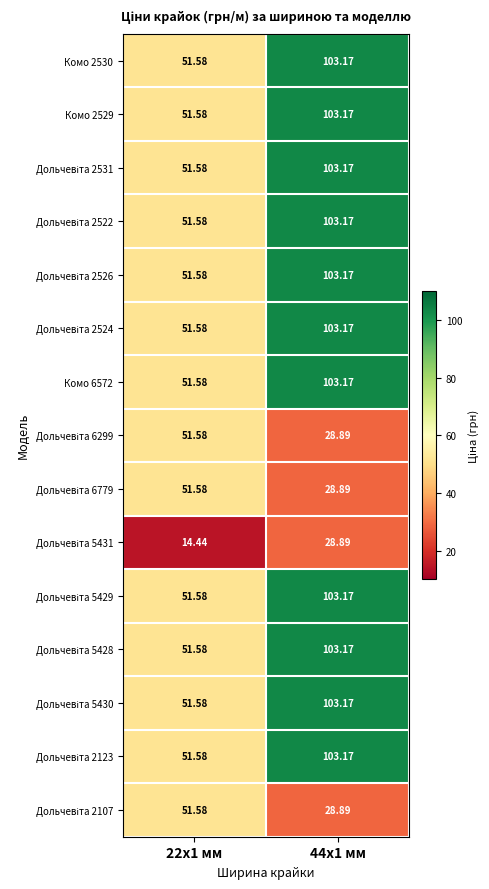

Between 22x1 мм and 44x1 мм, which is larger?

44x1 мм